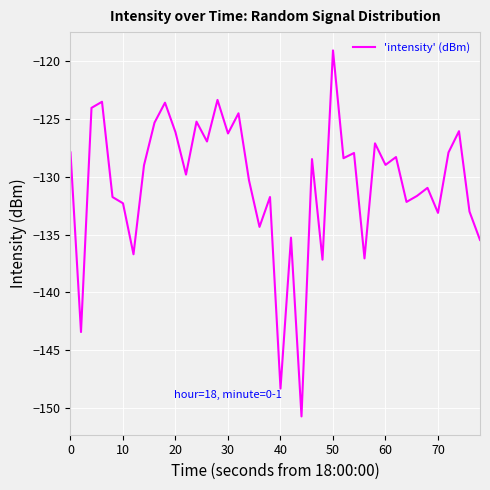

What is the difference between the maximum and minimum values?

31.6